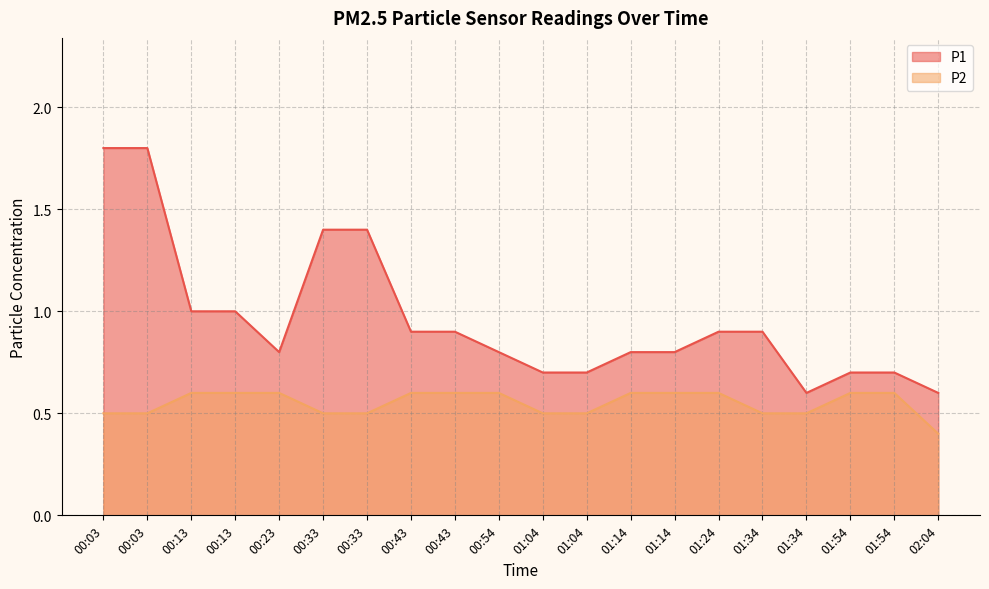

Where is the first local minimum for P1?

00:23